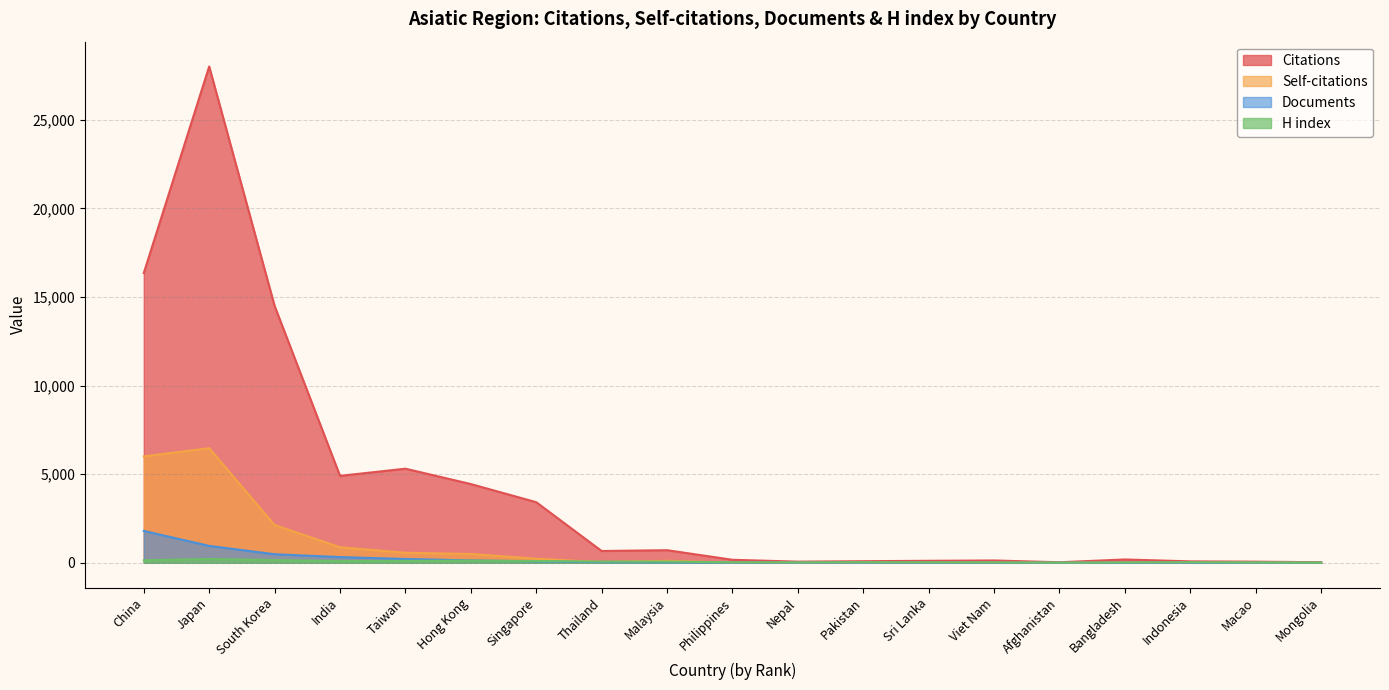

Where is Self-citations nearest to the value 3234?

South Korea